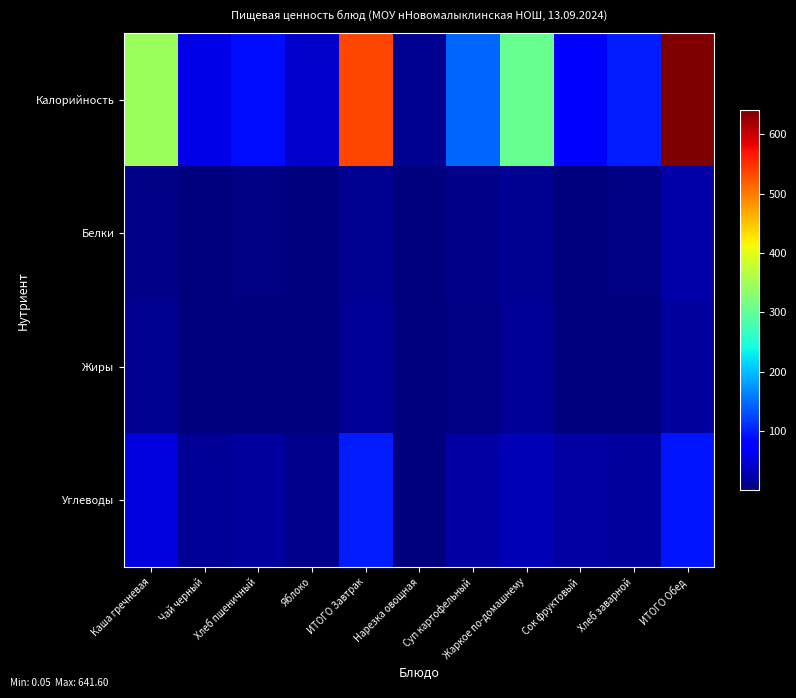

What is the greatest value displayed?

641.6